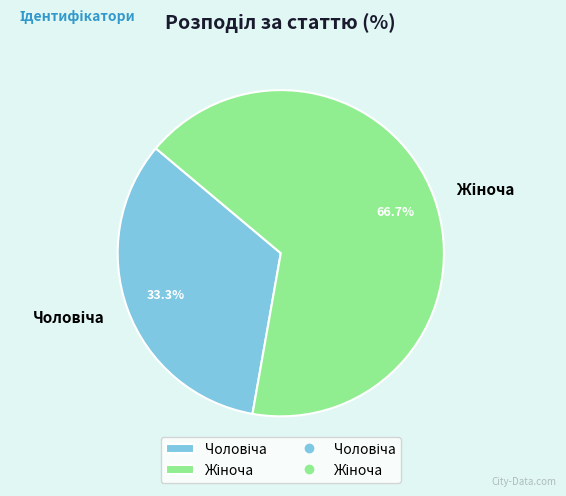

Is there a majority slice in this chart?

Yes